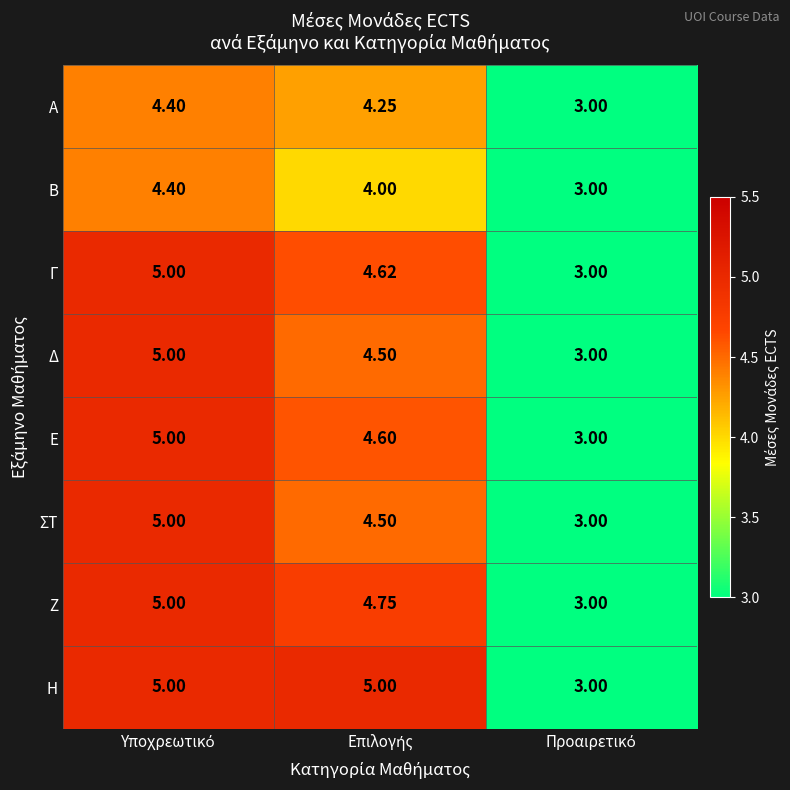

Rank the series at Υποχρεωτικό from lowest to highest value.

Α, Β, Γ, Δ, Ε, ΣΤ, Ζ, Η